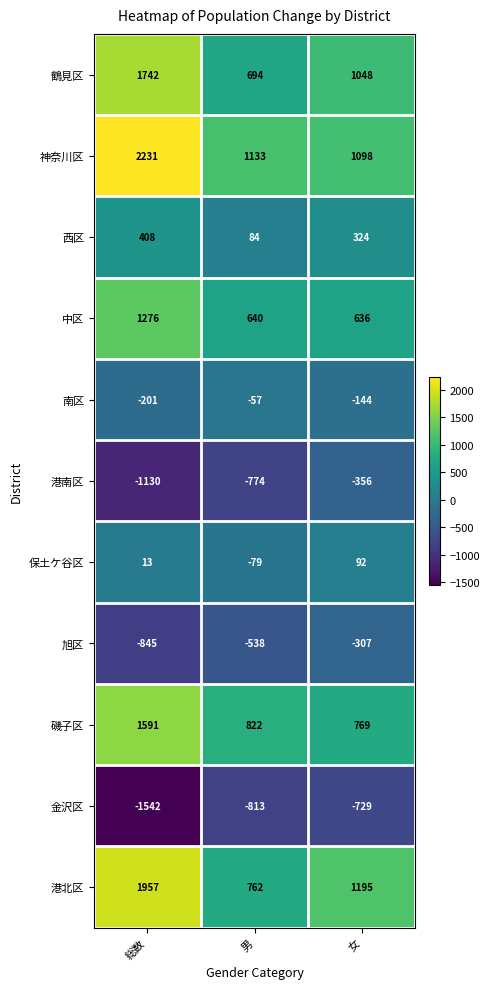

Which category has the lowest value in the 港北区 series?

男